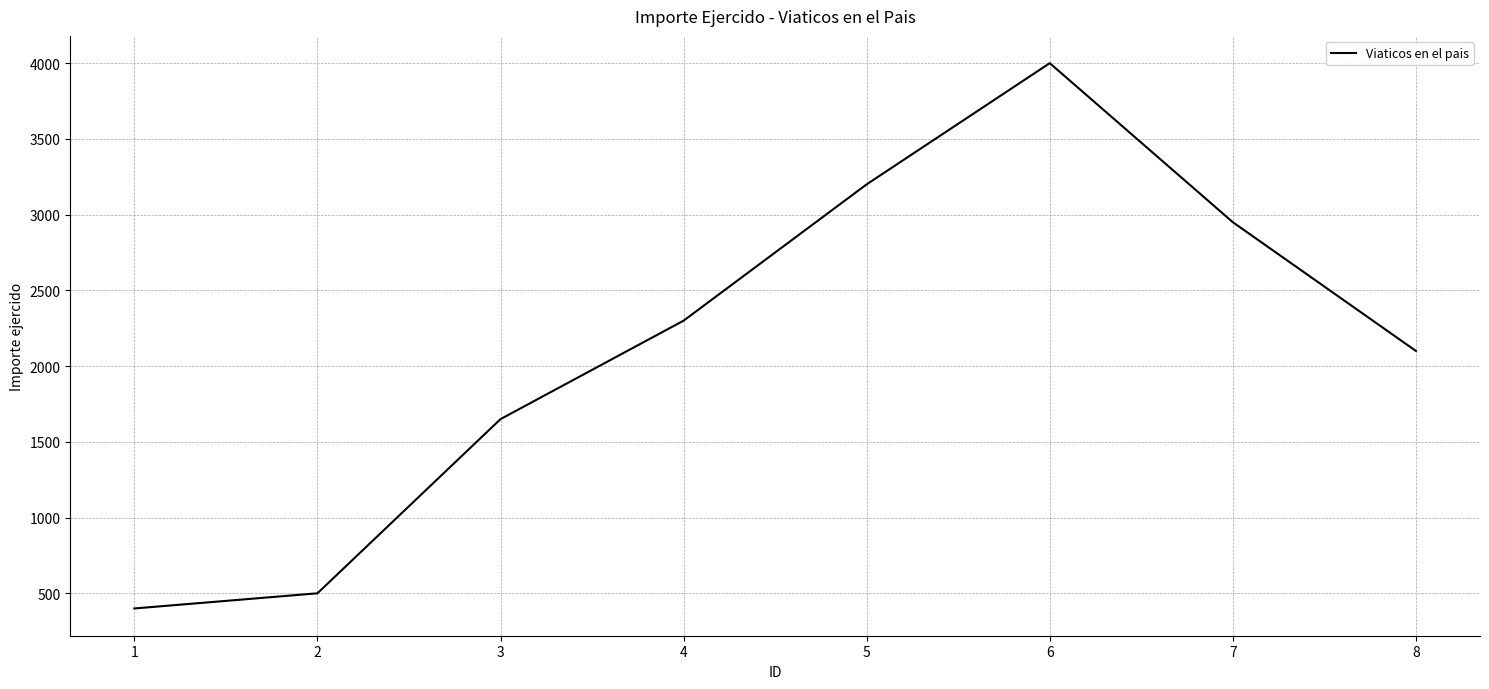

What is the minimum value shown in the chart?

400